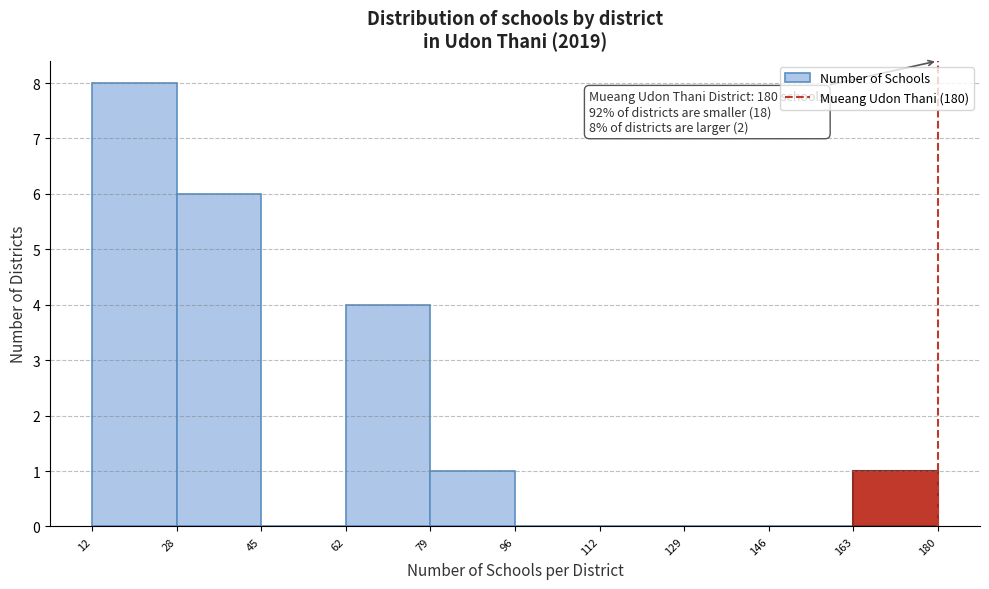

Over which range of the x-axis is the bar tallest?

12 to 28